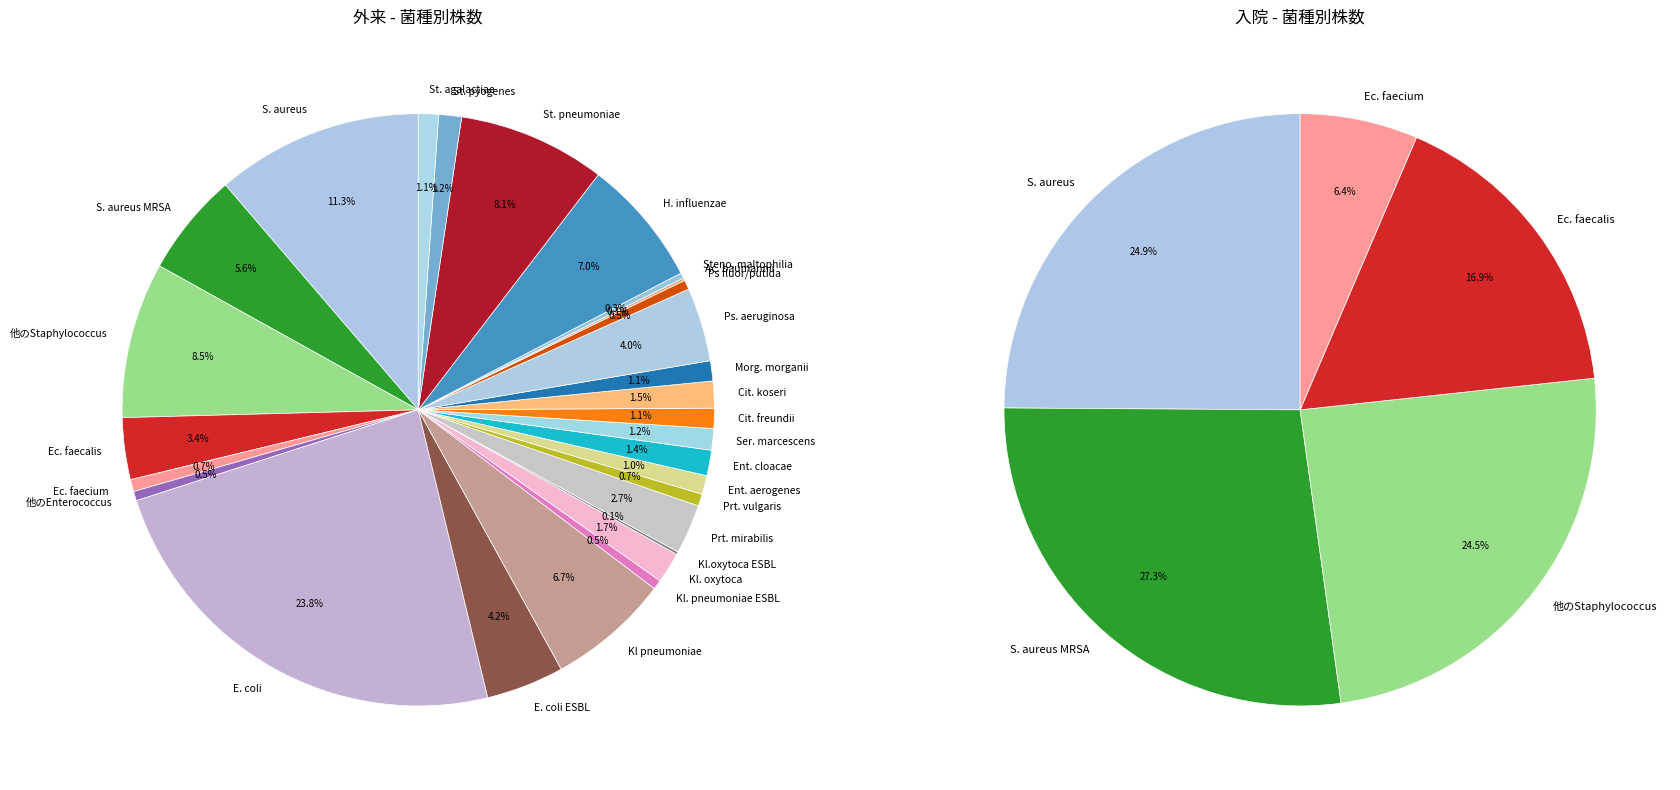

How many slices are in this pie chart?

28